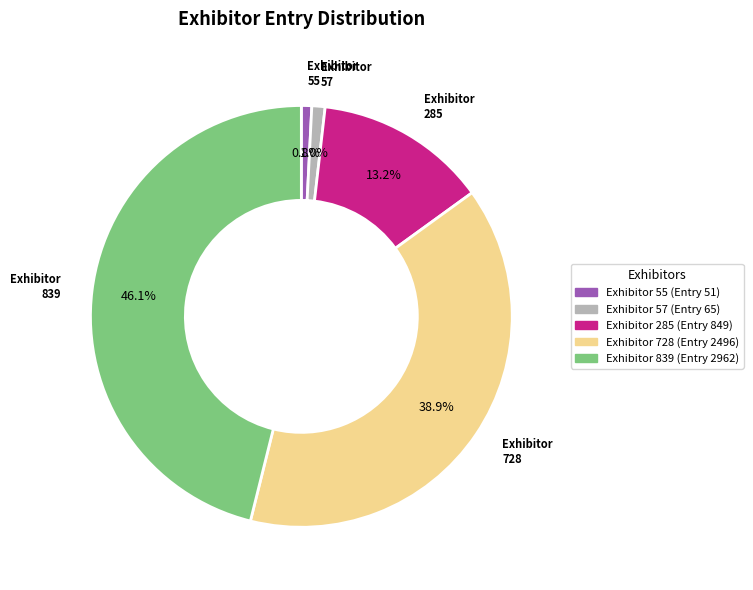

Is there a majority slice in this chart?

No